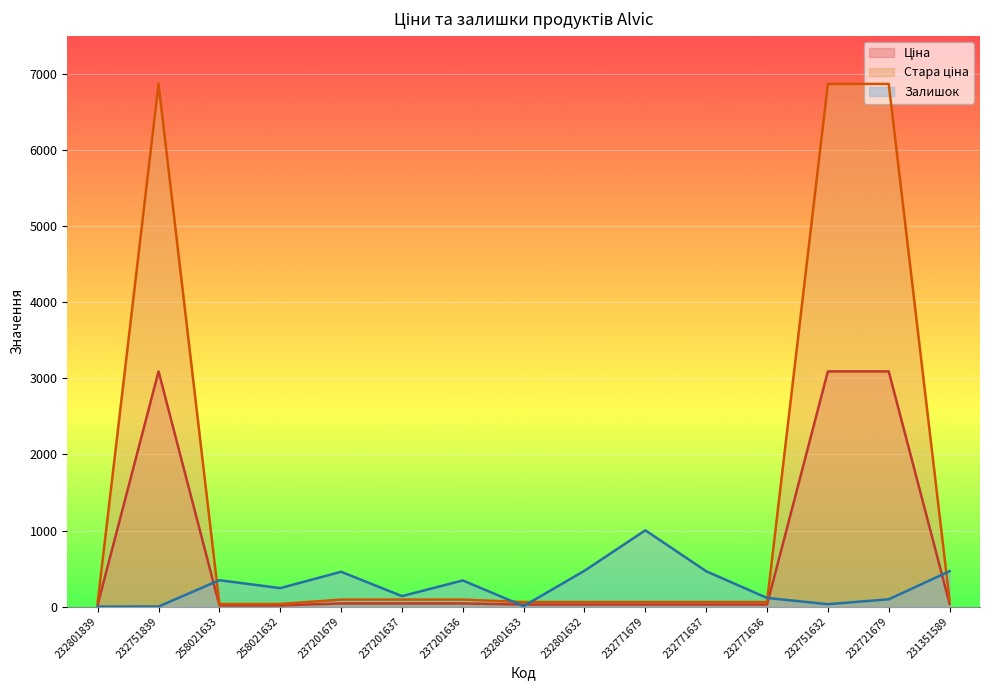

Which series ends up on top after the final intersection of Залишок and Стара ціна?

Залишок